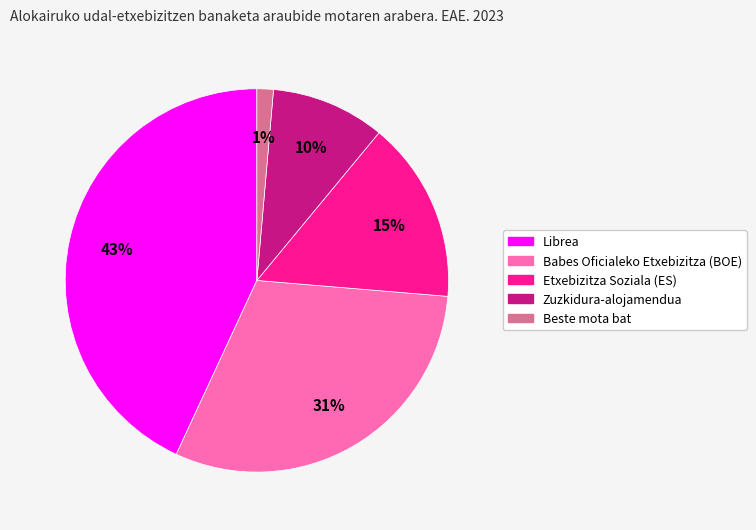

What is the smallest slice in the pie chart?

Beste mota bat